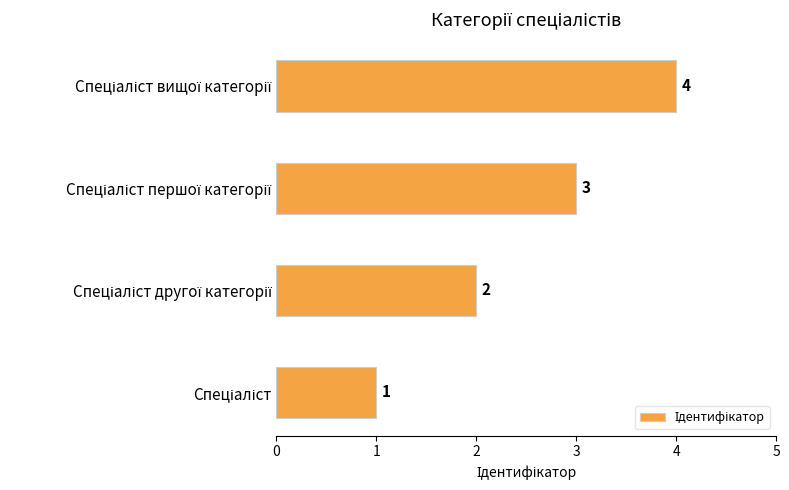

What is the greatest value displayed?

4